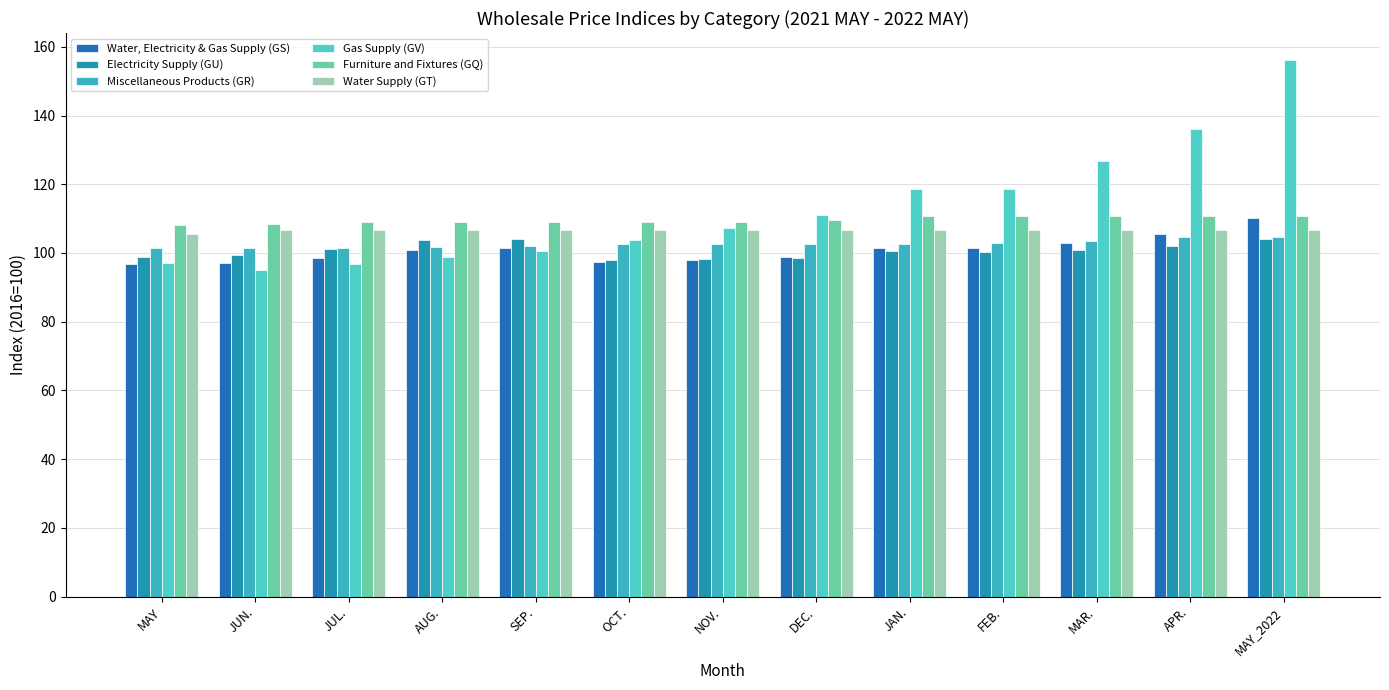

What position from the left is MAY_2022?

13